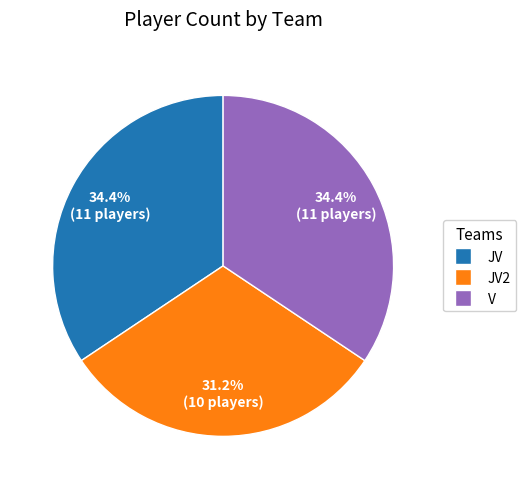

Does any single category account for the majority?

No